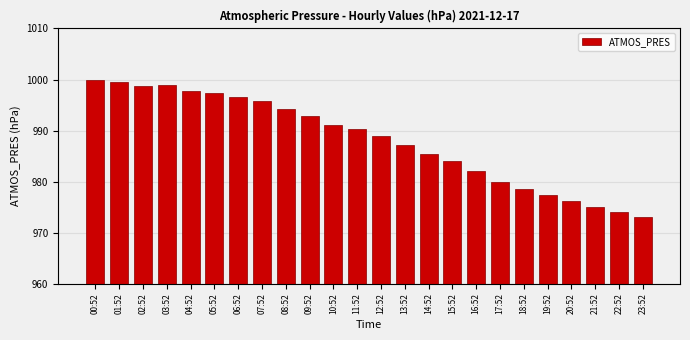

Reading left to right, what are all the values shown in this chart?

00:52=1000.0	01:52=999.6	02:52=998.8	03:52=999.0	04:52=997.8	05:52=997.4	06:52=996.5	07:52=995.7	08:52=994.2	09:52=992.9	10:52=991.1	11:52=990.3	12:52=989.0	13:52=987.1	14:52=985.4	15:52=984.0	16:52=982.0	17:52=980.0	18:52=978.5	19:52=977.4	20:52=976.2	21:52=975.1	22:52=974.0	23:52=973.0